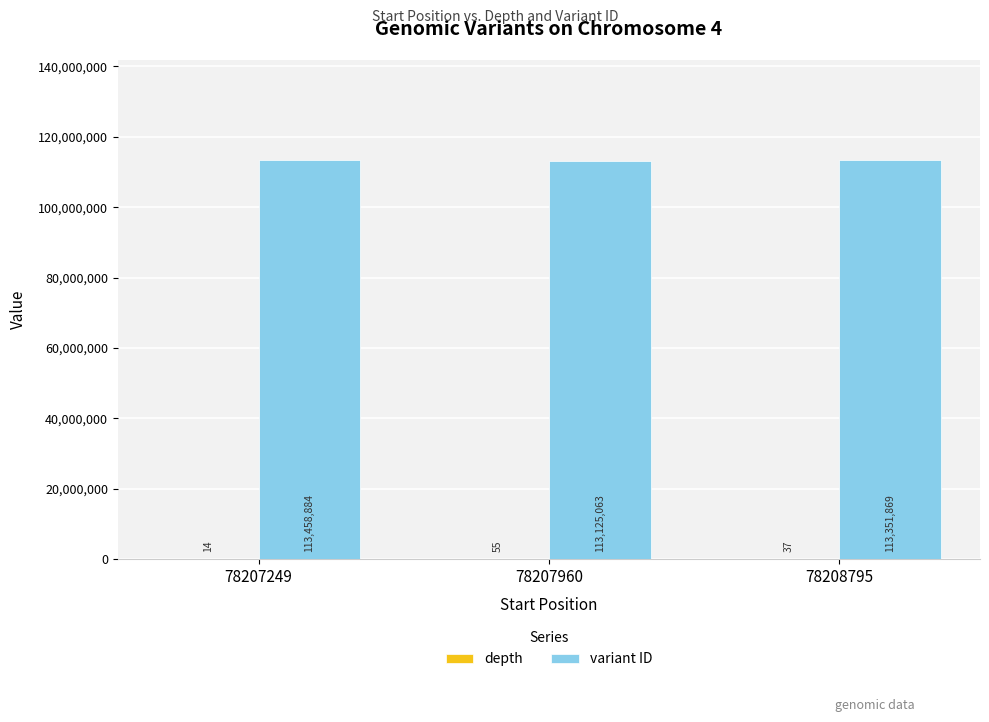

At which category is the sum across all series the highest?

78207249